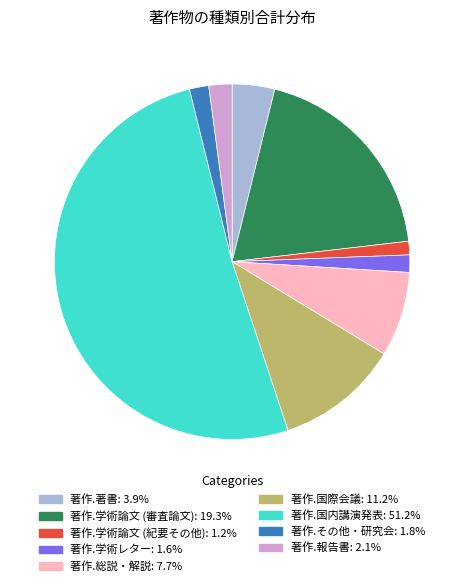

Does 著作.国内講演発表 account for over 50% of the chart?

Yes